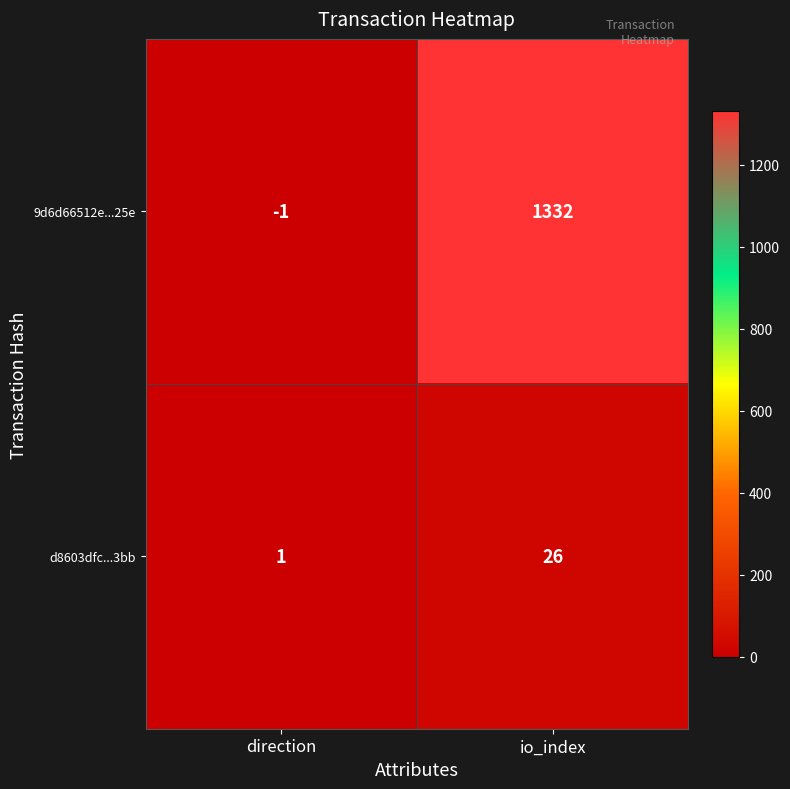

Reading left to right, list all the values displayed in this chart.

9d6d66512e...25e: -1	1332
d8603dfc...3bb: 1	26